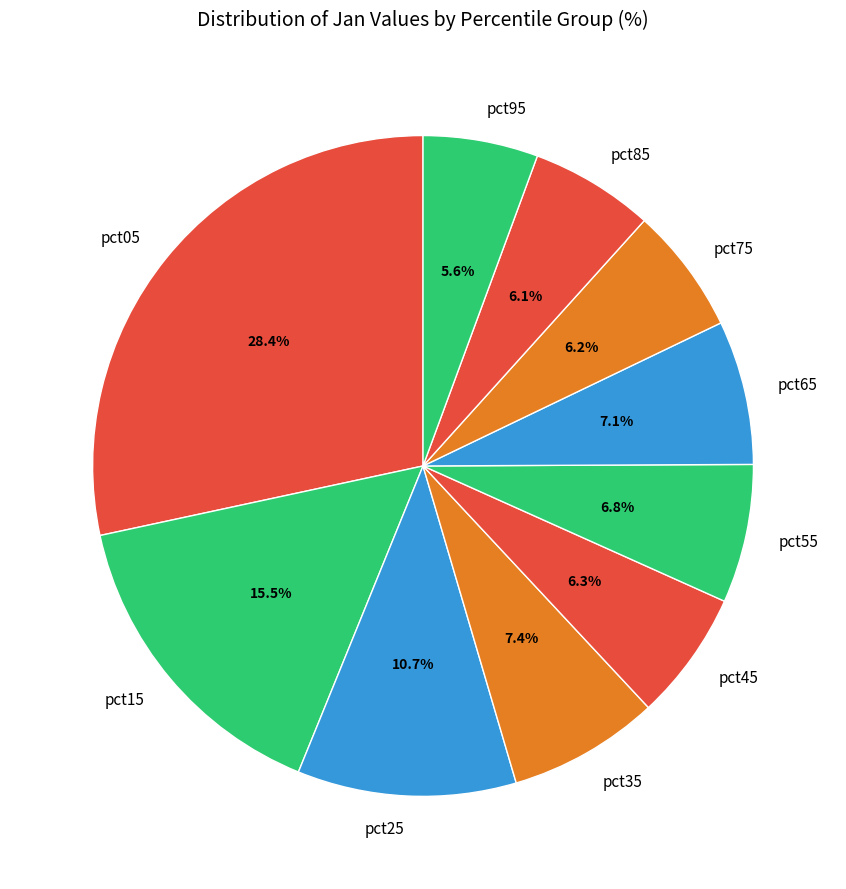

Which has a higher value, pct65 or pct75?

pct65